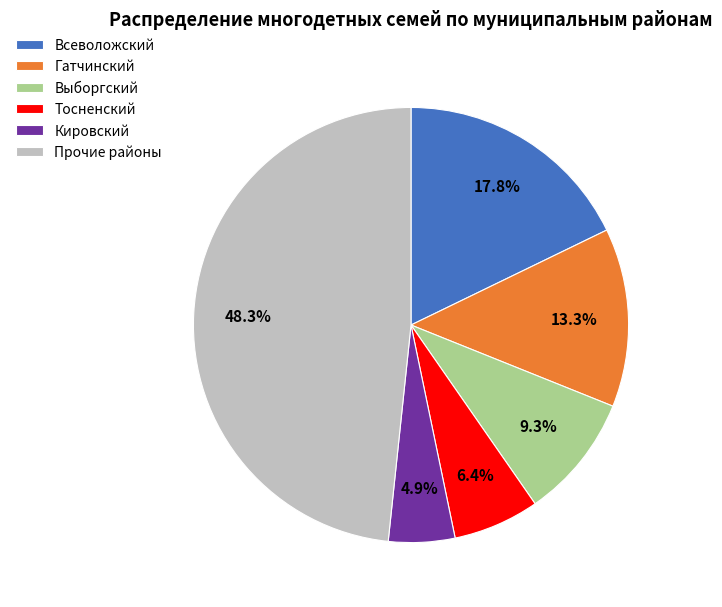

Combined, do Гатчинский and Всеволожский account for over 50%?

No